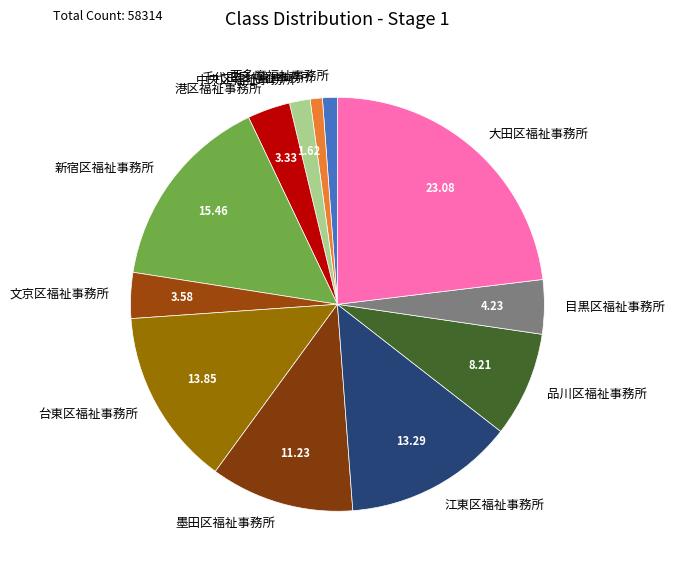

Count the number of slices in the pie.

12